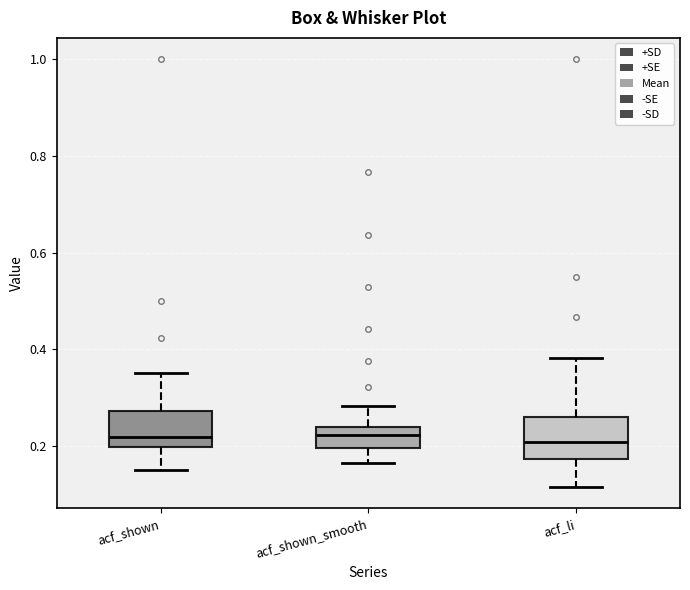

Reading left to right, read every box against the y-axis: the position of its median line, the range the box covers, and the ends of its whiskers. The values are not printed on the chart, so give them approximately, as read against the axis.

acf_shown: median 0.22, box 0.20 to 0.28, whiskers 0.16 to 0.36
acf_shown_smooth: median 0.22, box 0.20 to 0.24, whiskers 0.16 to 0.28
acf_li: median 0.20, box 0.18 to 0.26, whiskers 0.12 to 0.38